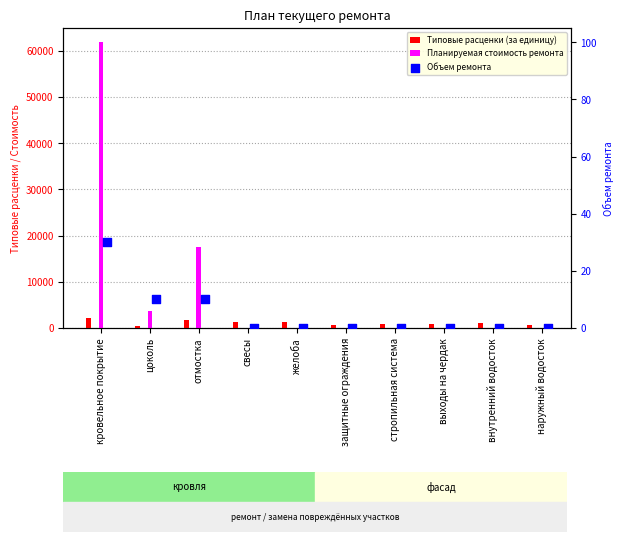

What are all the series names shown in the legend?

Типовые расценки (за единицу), Планируемая стоимость ремонта, Объем ремонта